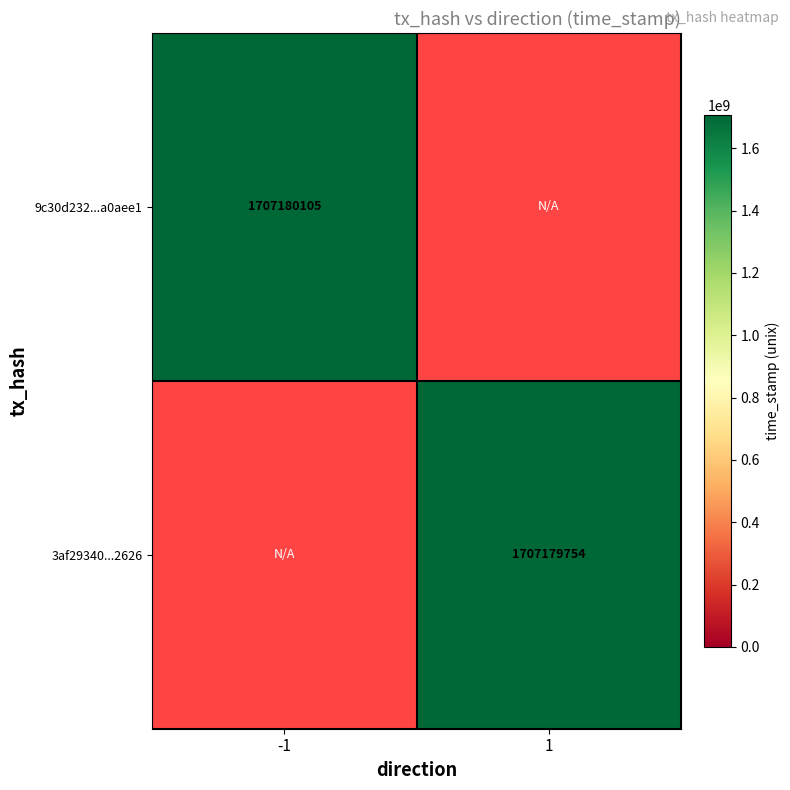

Between col_1 and col_-1, which is larger?

col_-1